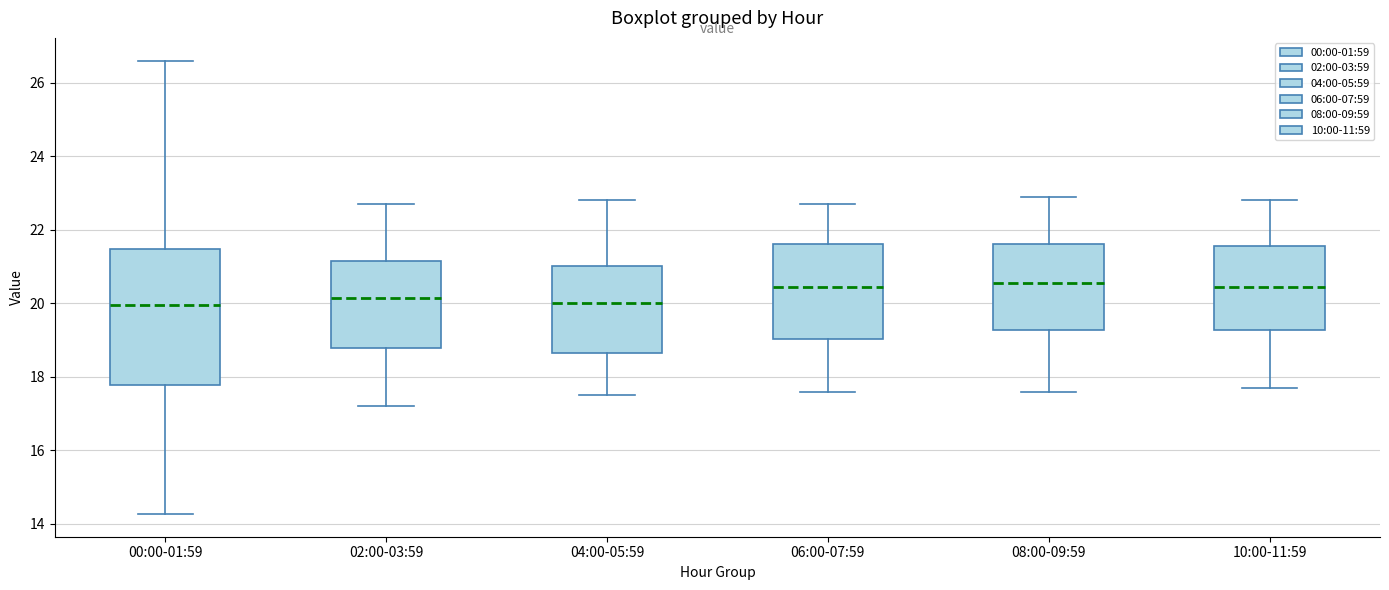

Reading left to right, transcribe this box plot: for each box, give where its median line is, the range the box spans, and where its two whiskers end, as read against the y-axis. The values are not printed on the chart, so give them approximately, as read against the axis.

00:00-01:59: median 20.0, box 17.8 to 21.4, whiskers 14.2 to 26.6
02:00-03:59: median 20.2, box 18.8 to 21.2, whiskers 17.2 to 22.8
04:00-05:59: median 20.0, box 18.6 to 21.0, whiskers 17.6 to 22.8
06:00-07:59: median 20.4, box 19.0 to 21.6, whiskers 17.6 to 22.8
08:00-09:59: median 20.6, box 19.2 to 21.6, whiskers 17.6 to 23.0
10:00-11:59: median 20.4, box 19.2 to 21.6, whiskers 17.8 to 22.8